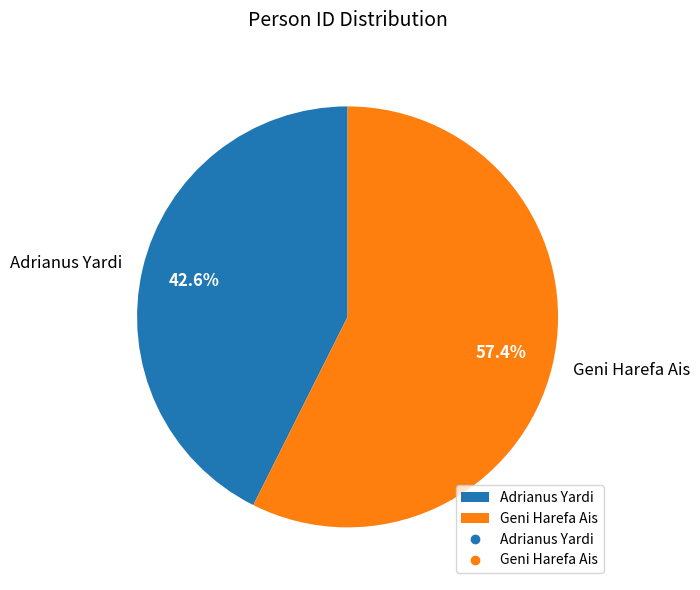

Count the number of slices in the pie.

2